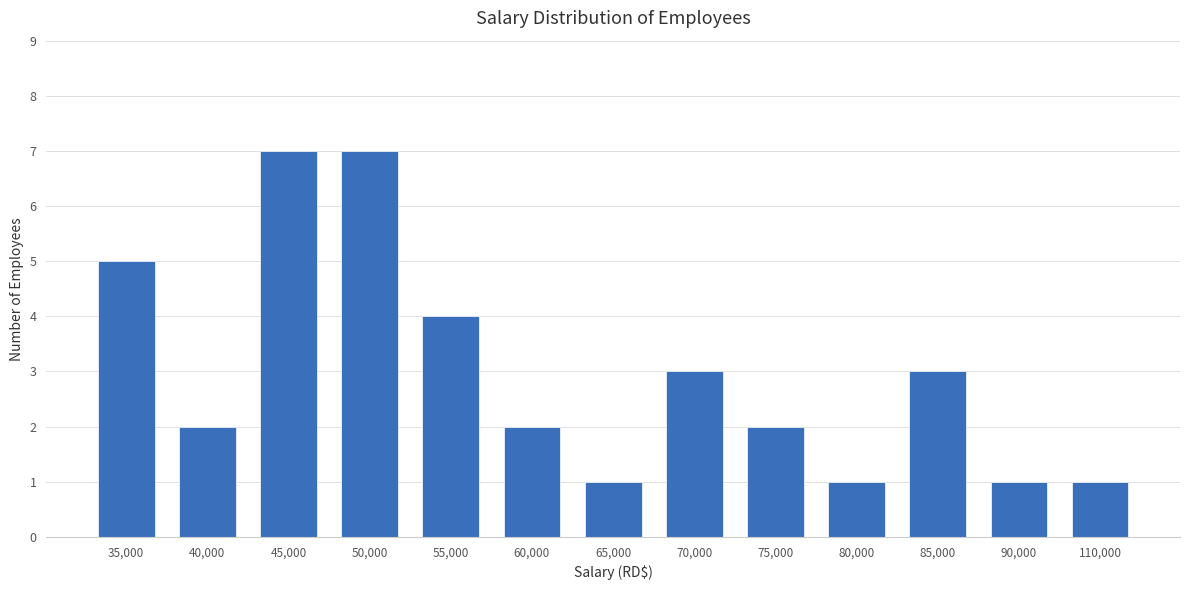

At which label does the data first exceed 2?

35,000